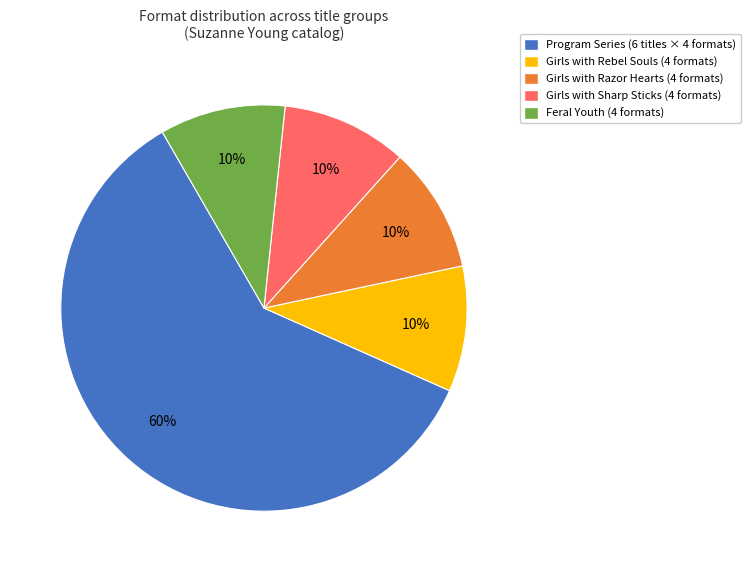

To the nearest percent, what is the difference between the largest and smallest slice percentages?

50%